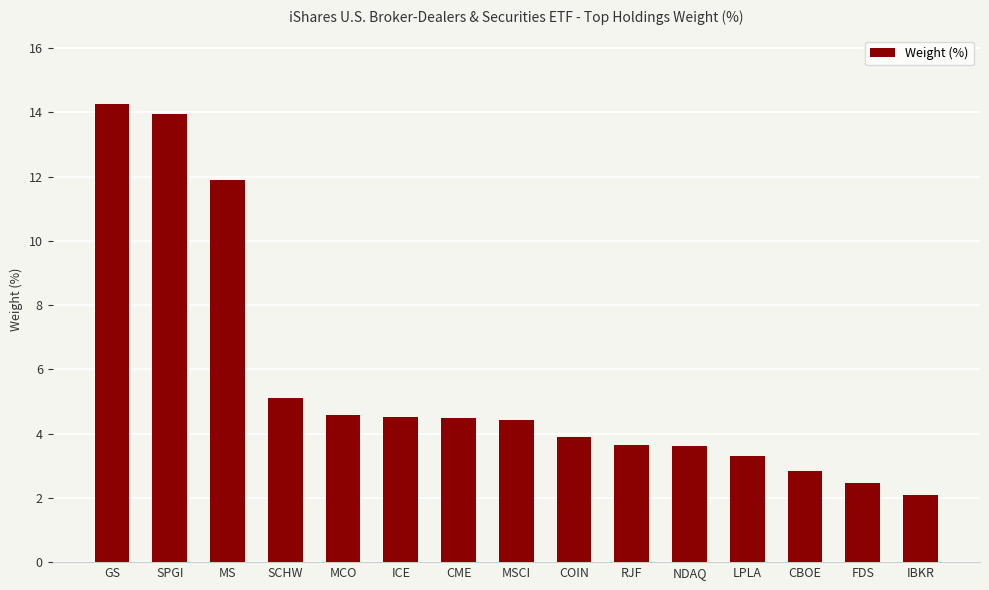

What is the smallest value displayed?

2.1